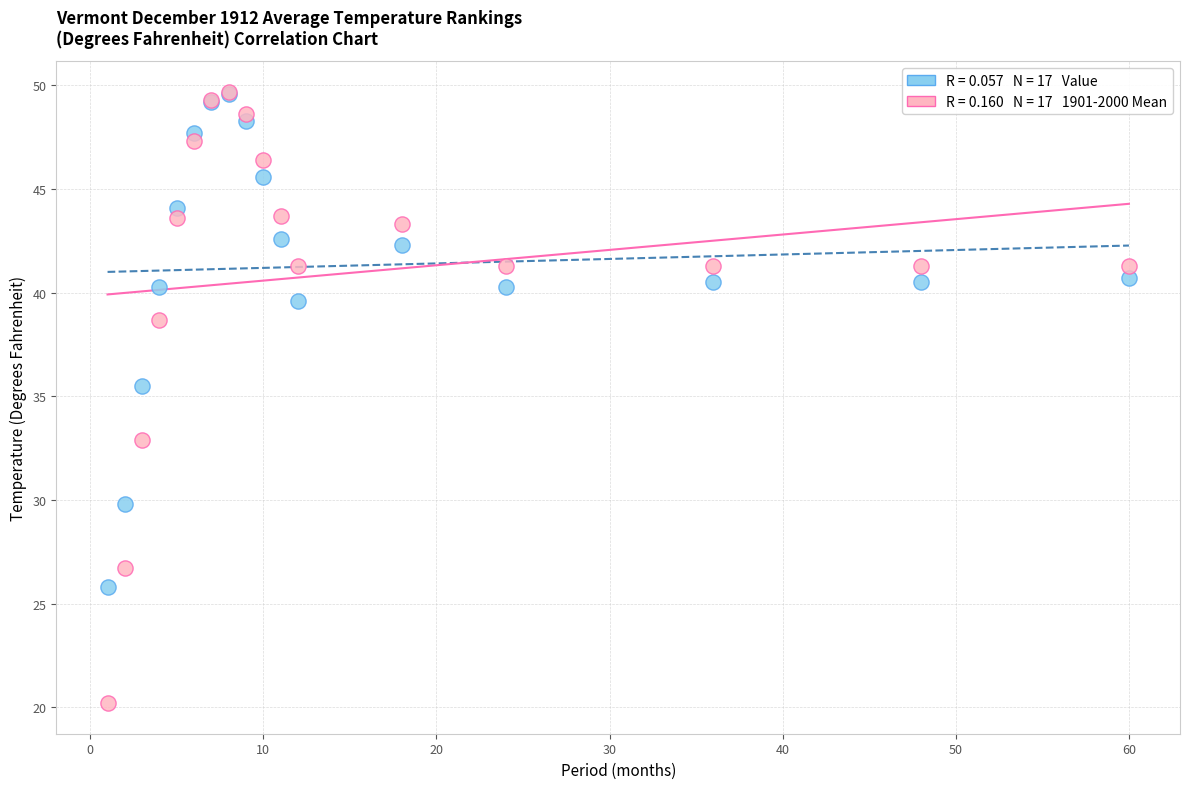

Across all series, what Y value is closest to 34?

32.9